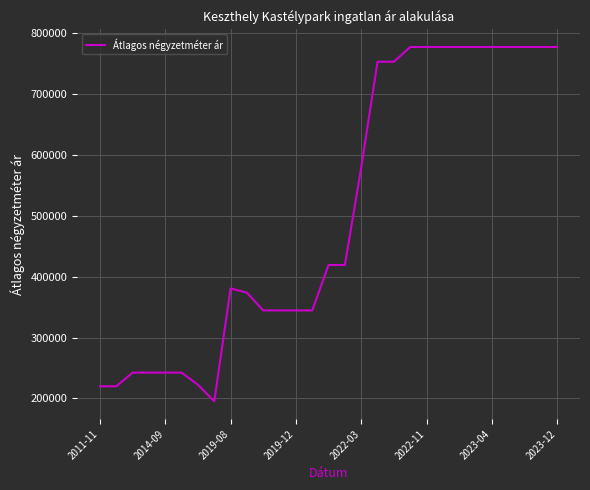

What is the average value?

505565